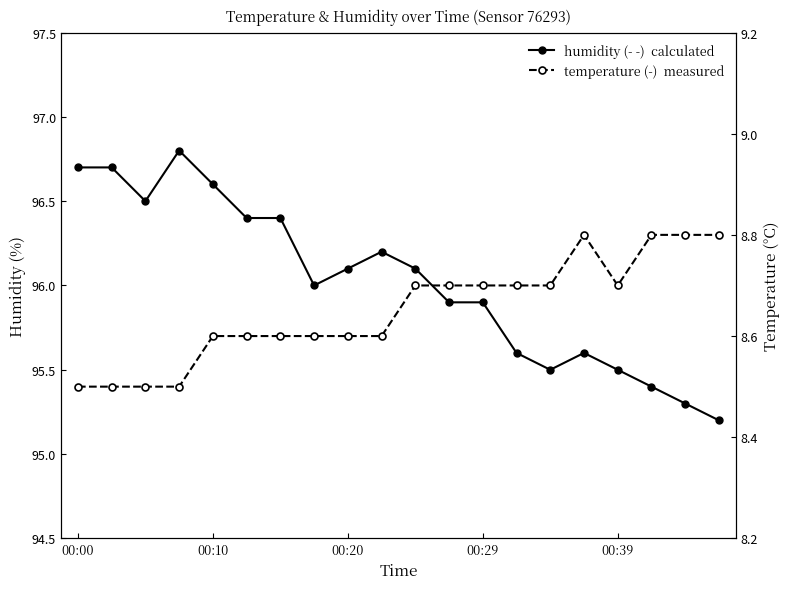

True or false: humidity has a value of 96.4 at 5.

True